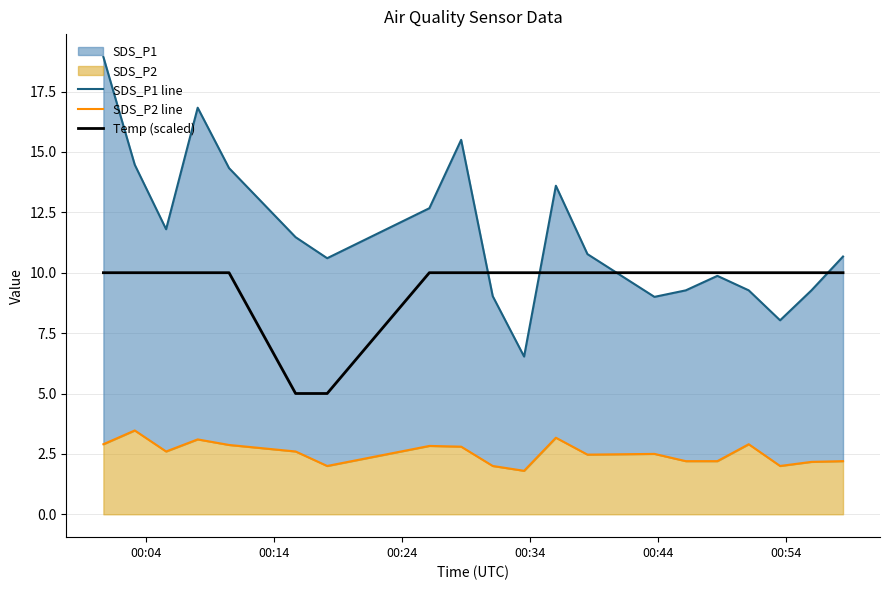

What is the highest value of the Temp (scaled) series?

10.0